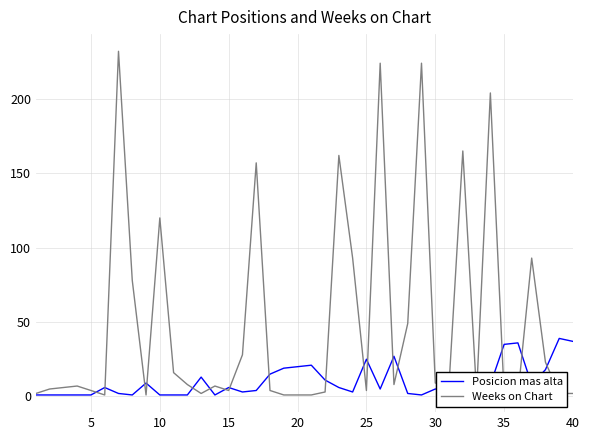

At how many categories does at least one series exceed 65?

11